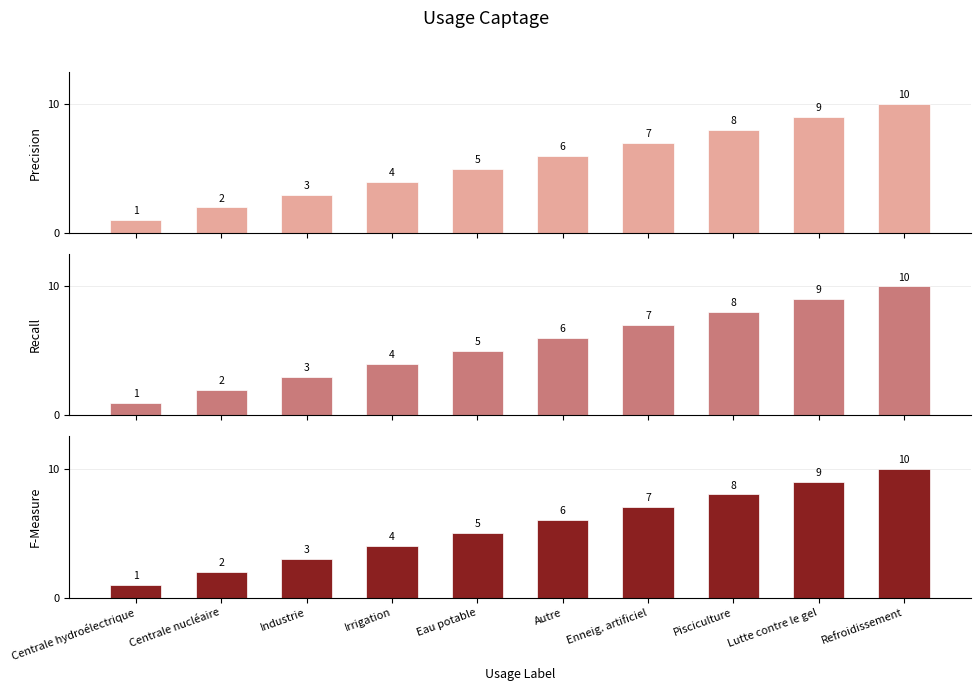

What is the label of the 3rd bar from the right?

Pisciculture